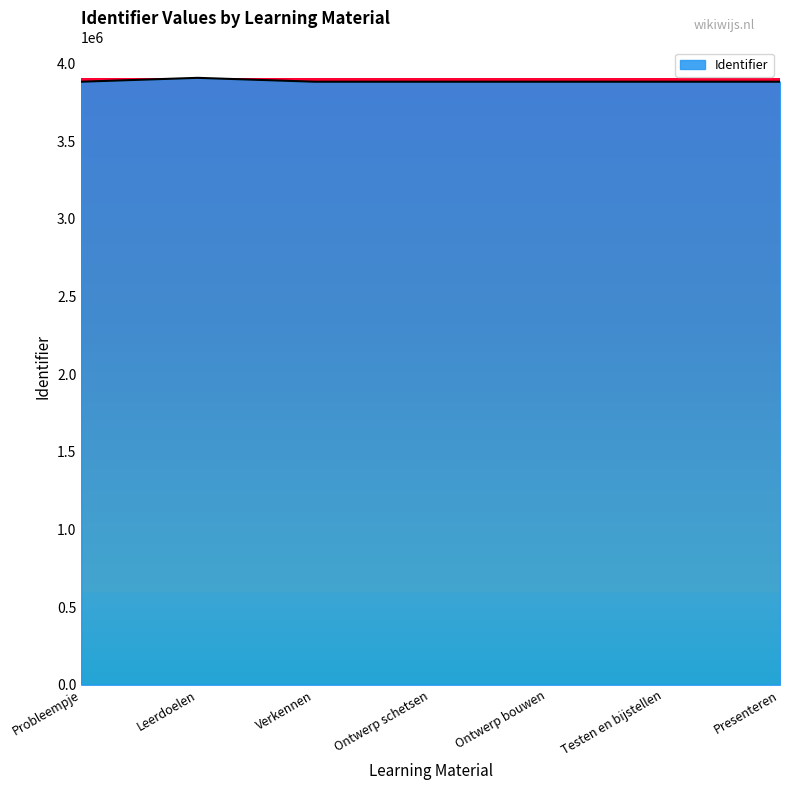

Where does the data first go above 3882137?

Leerdoelen